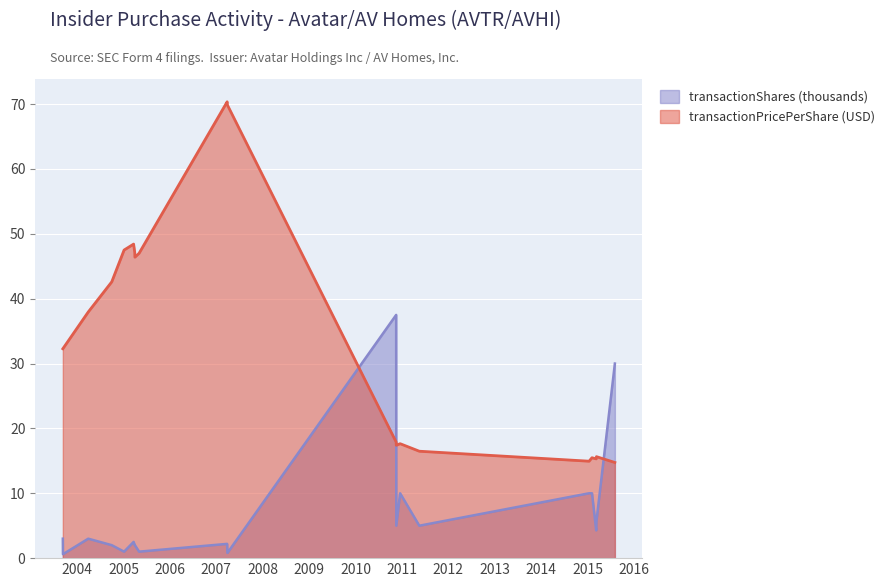

How many data points in transactionPricePerShare are less than 32?

9